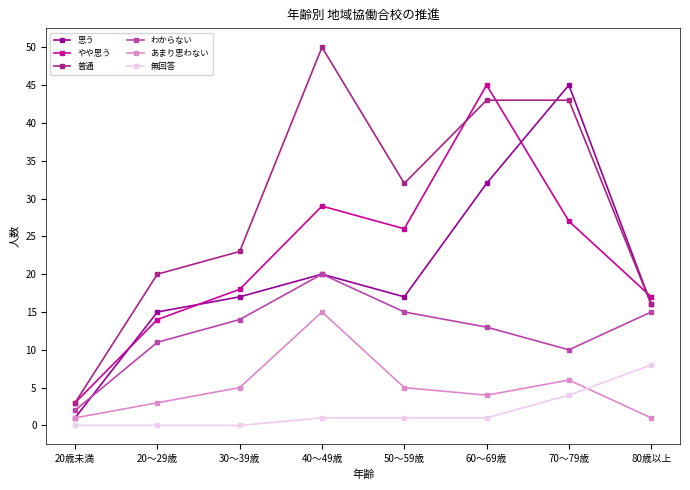

Does the chart display data point markers on the line(s)?

Yes